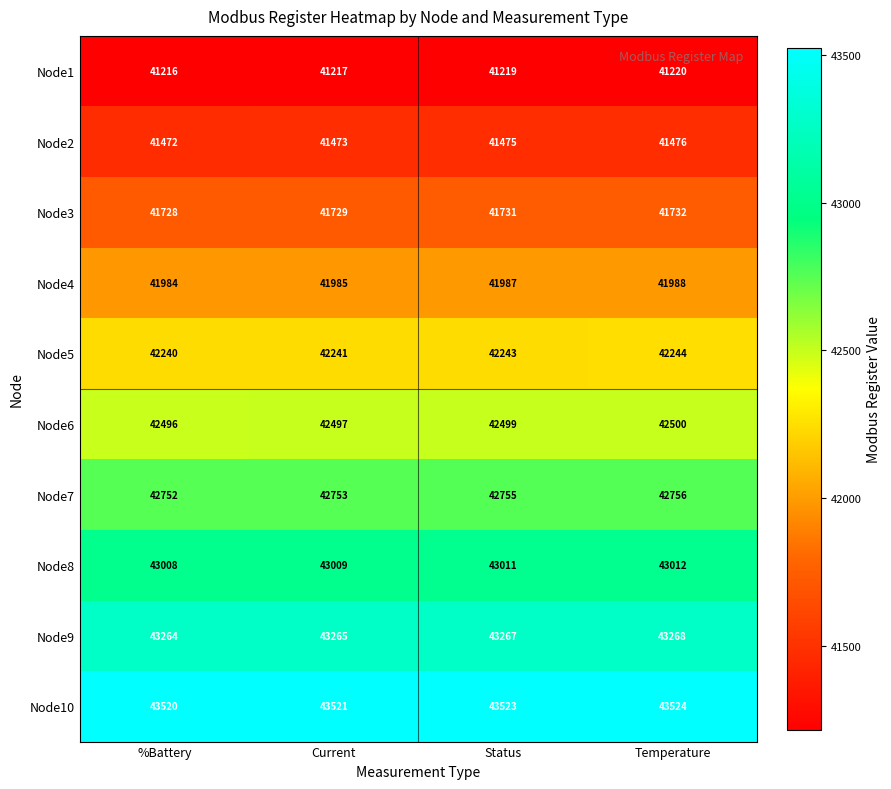

What is the total value across all series at Current?

423690